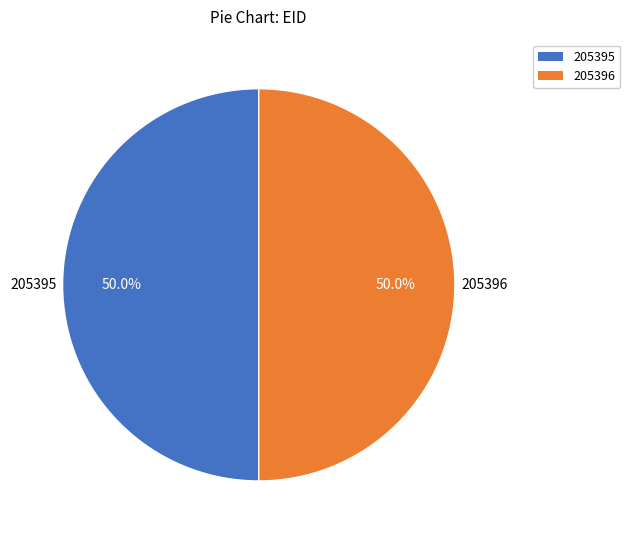

Approximately how many times larger is the value at 205395 compared to 205396?

1.0